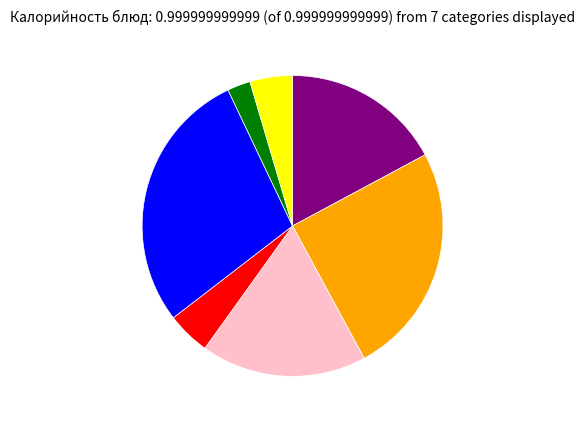

Is there any slice that represents more than half of the pie?

No